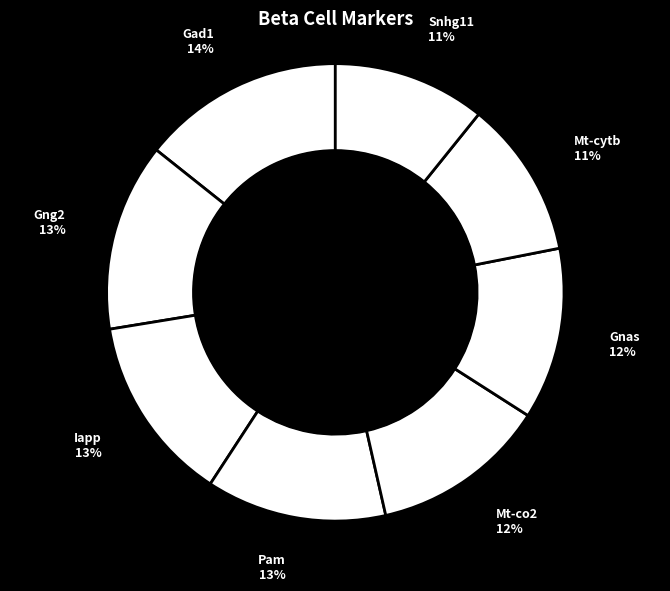

Which has a higher value, Snhg11 or Gnas?

Gnas